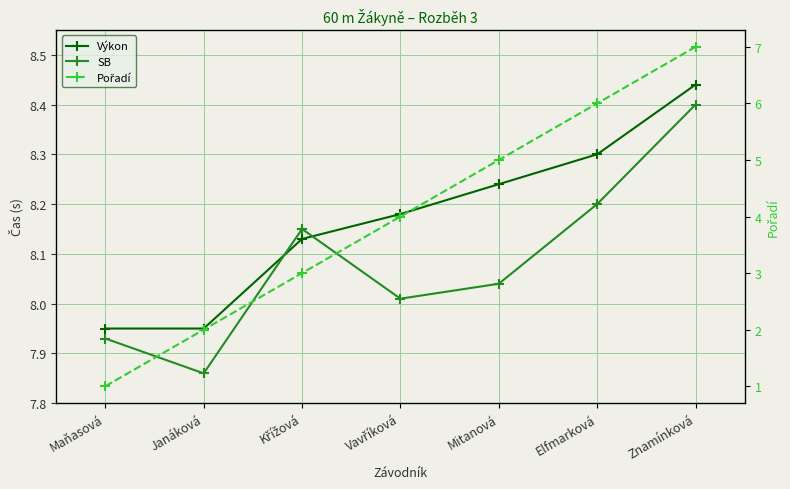

At which category is the sum across all series the highest?

Znamínková